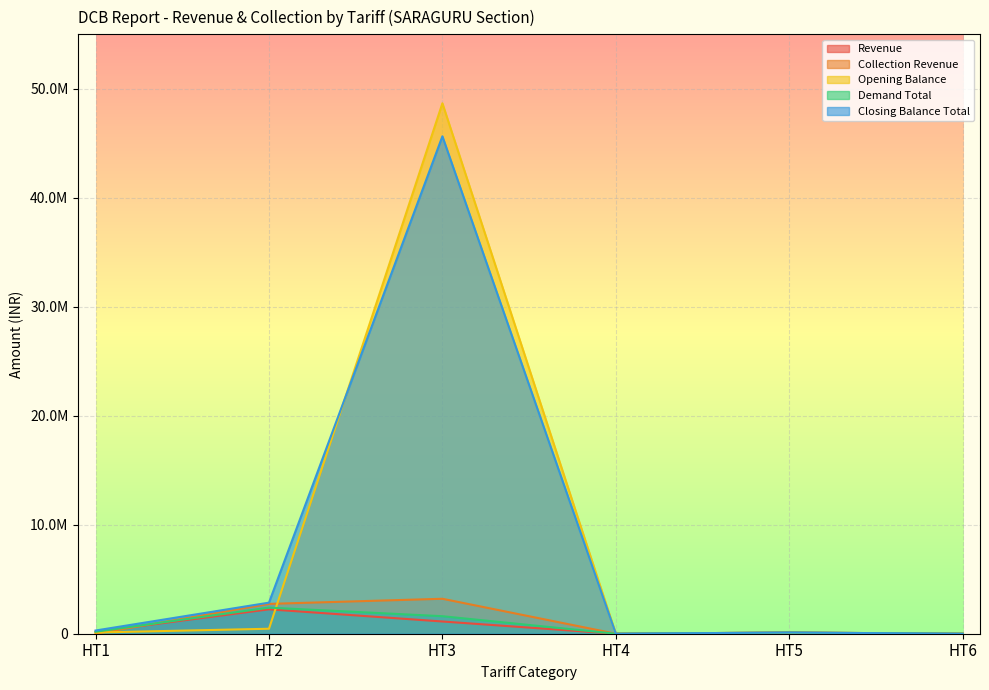

What is the average value of the Revenue series?

606841.5